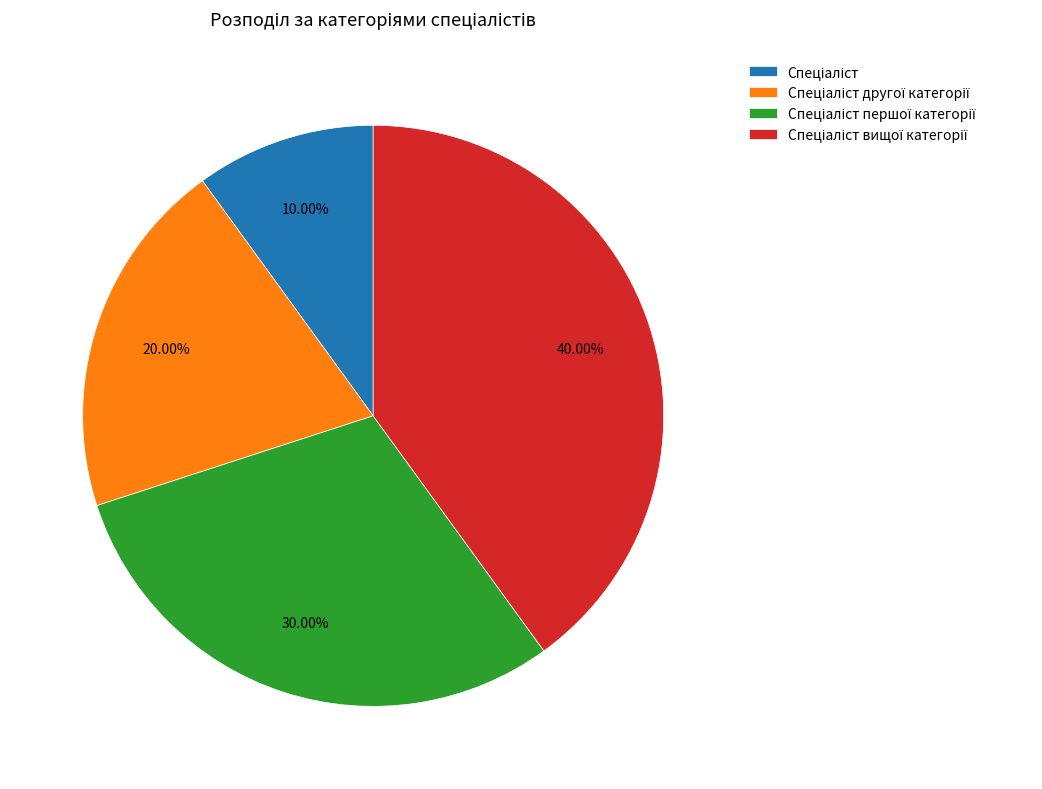

Does any single category account for the majority?

No